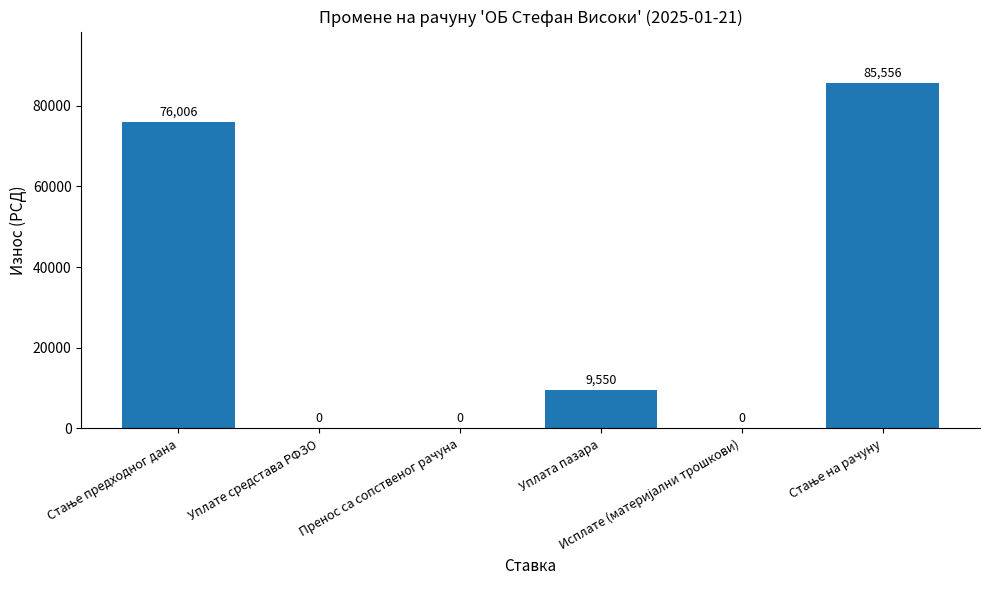

What is the sum of all values?

171112